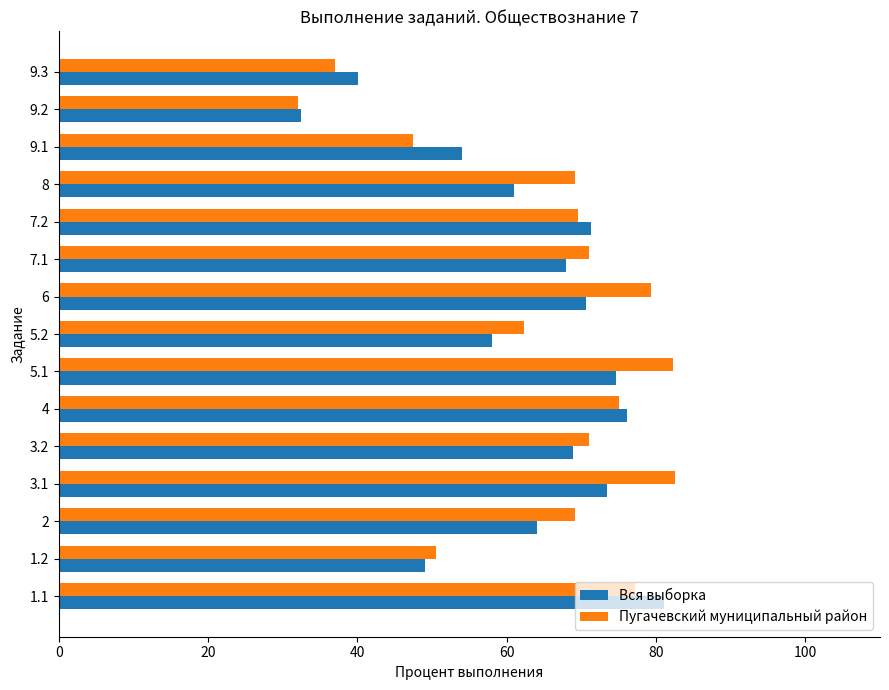

Between 7.1 and 9.1, which series saw the biggest shift?

Пугачевский муниципальный район